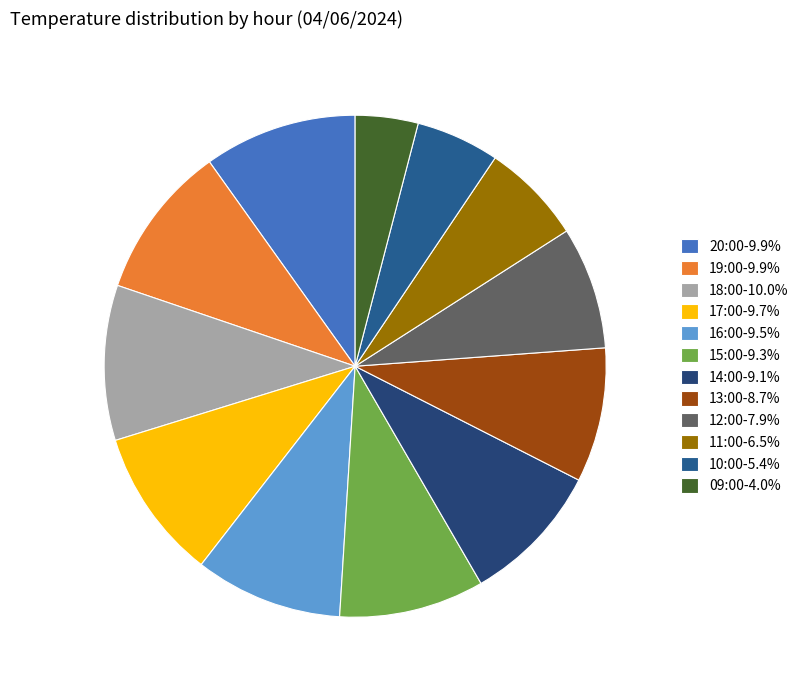

Combined, do 09:00 and 13:00 account for over 50%?

No